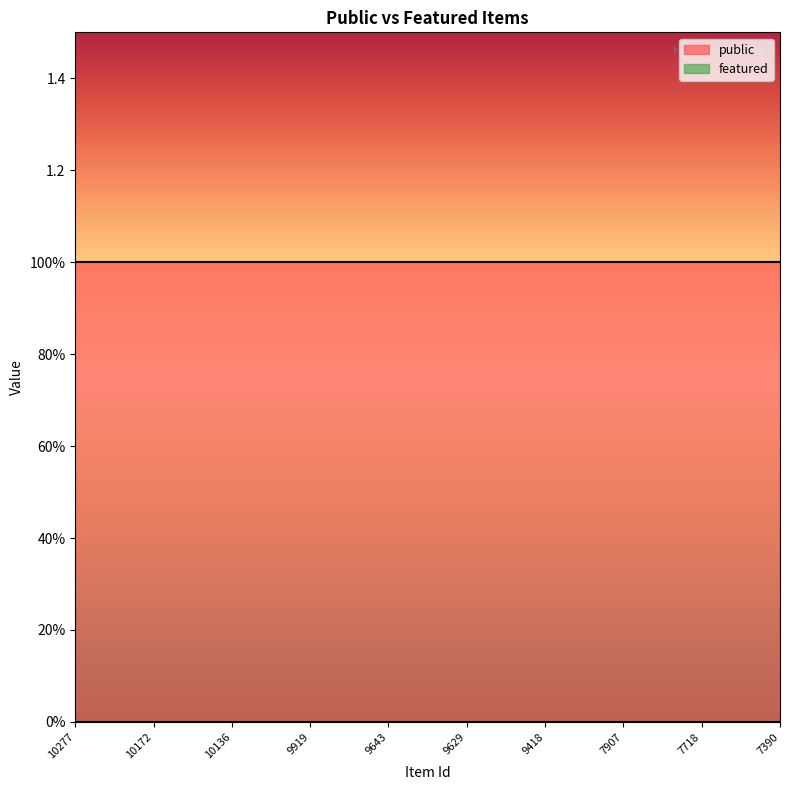

What are all the series names shown in the legend?

public, featured